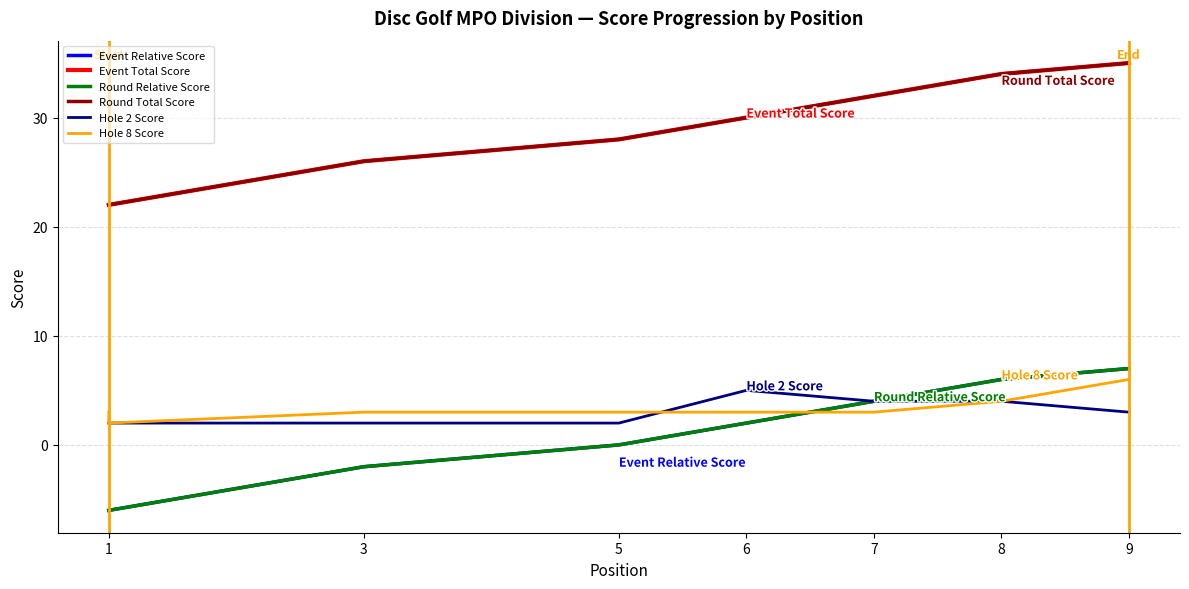

True or false: Event Total Score has more than 1 interior local peaks.

False